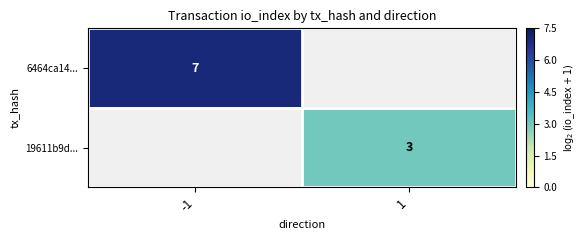

The 19611b9d... series shows 4 at 1. True or false?

False